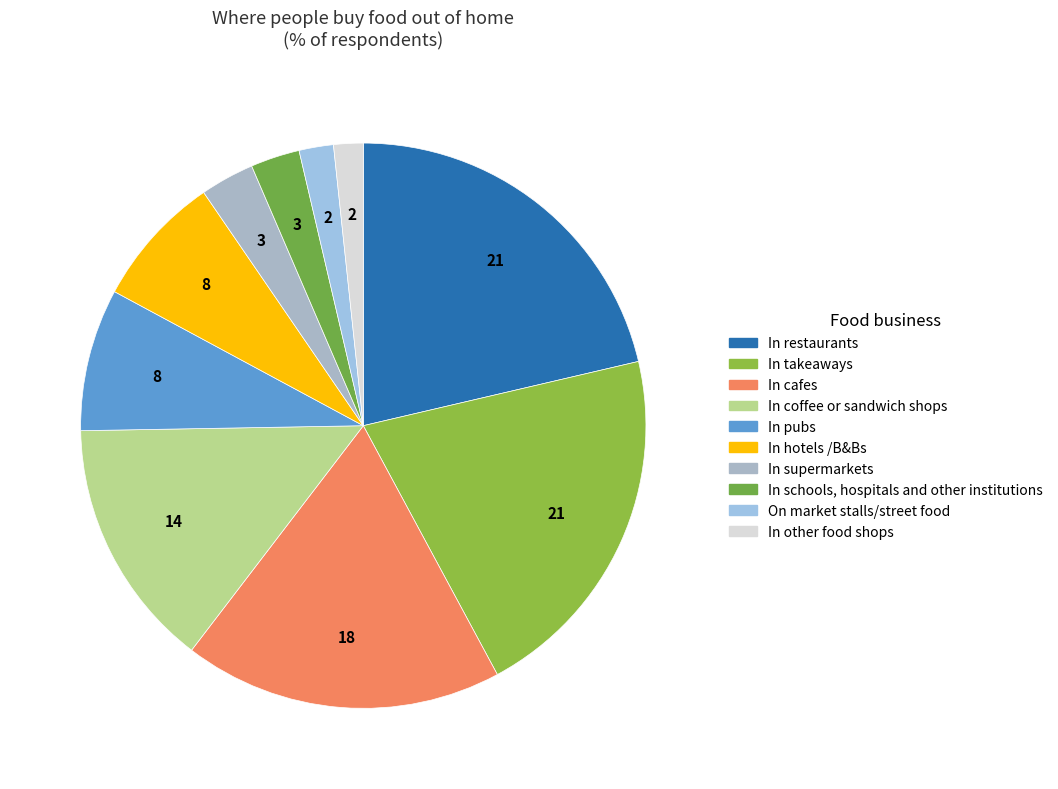

True or false: In other food shops accounts for 2% of the total.

True